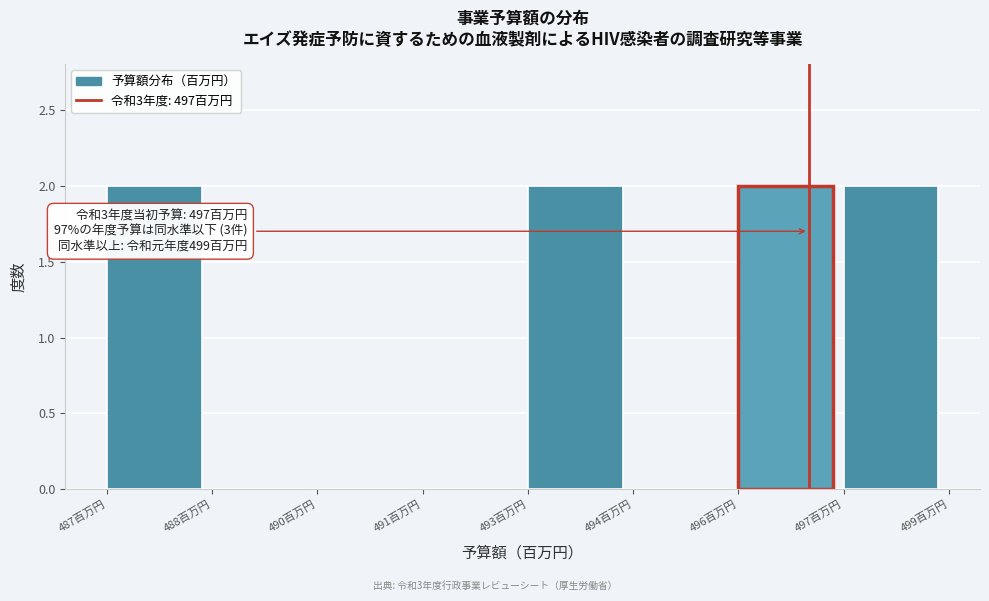

Reading left to right, what are all the values shown in this chart?

487百万円=2	488百万円=0	490百万円=0	491百万円=0	493百万円=2	494百万円=0	496百万円=2	497百万円=2